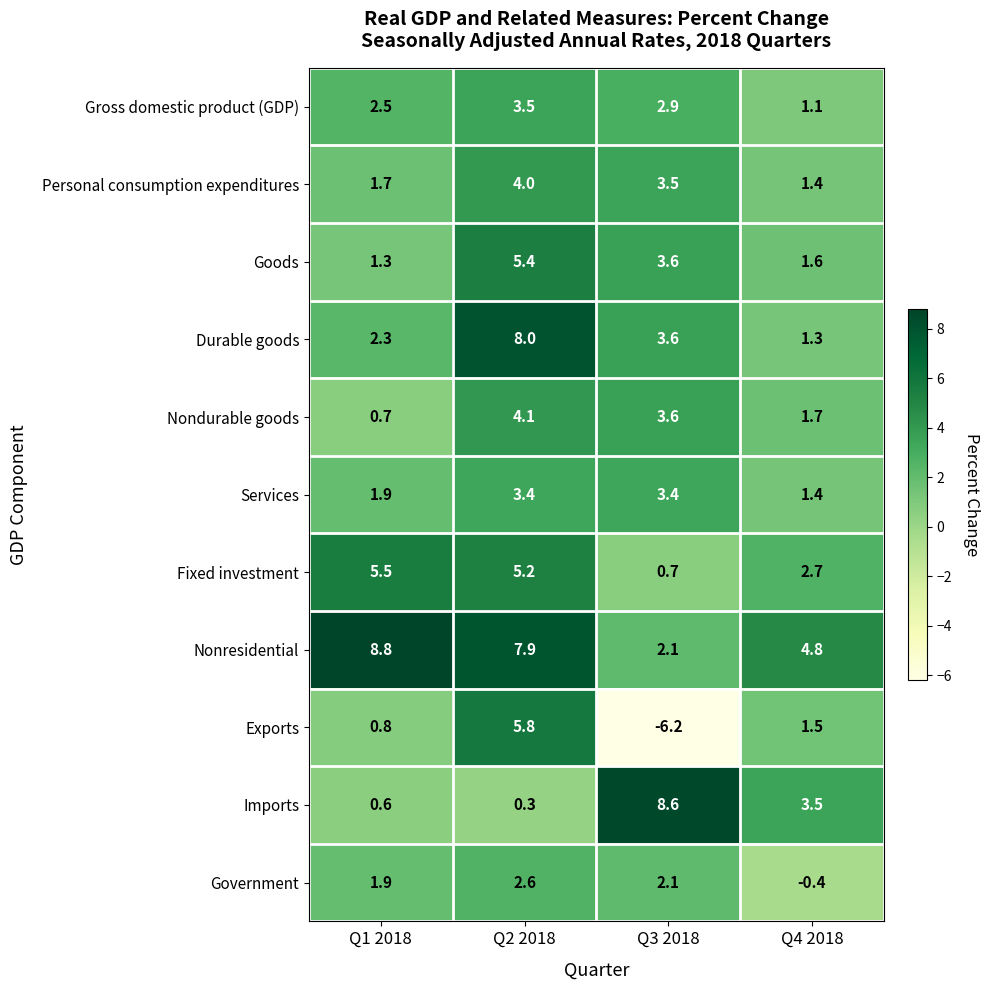

Rank the series by their maximum value, from highest to lowest.

Nonresidential, Imports, Durable goods, Exports, Fixed investment, Goods, Nondurable goods, Personal consumption expenditures, Gross domestic product (GDP), Services, Government